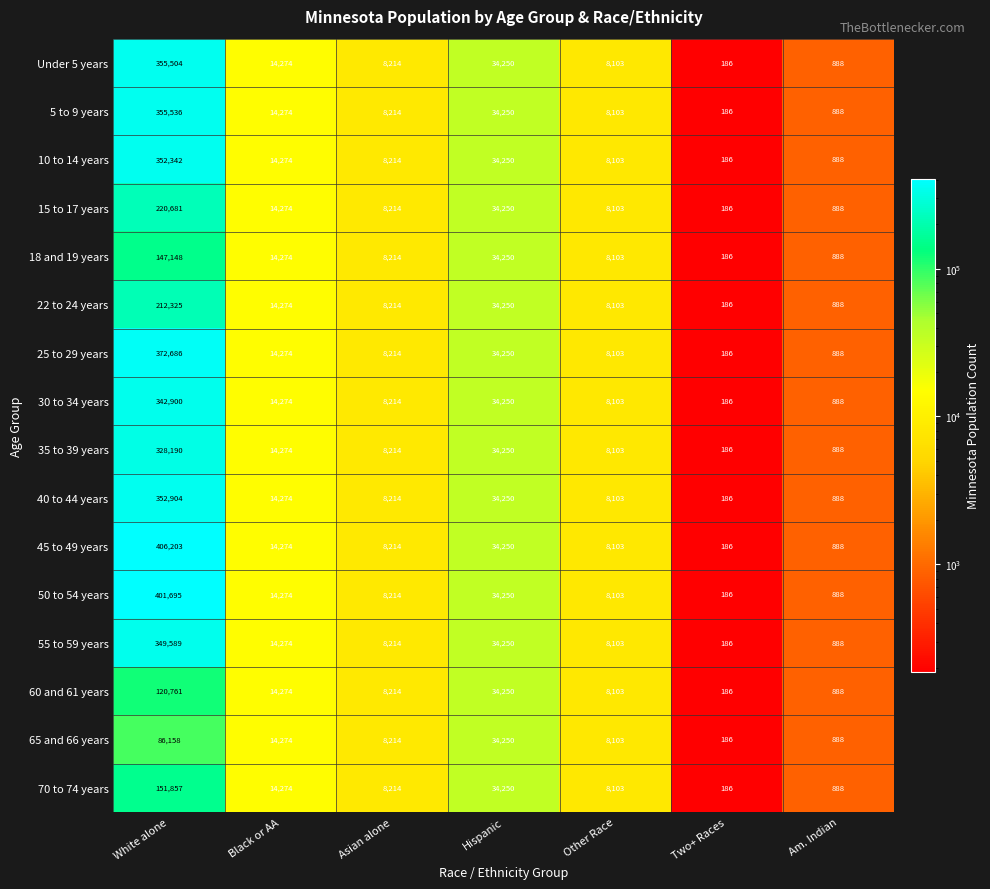

At which label does 10 to 14 years reach its peak?

White alone